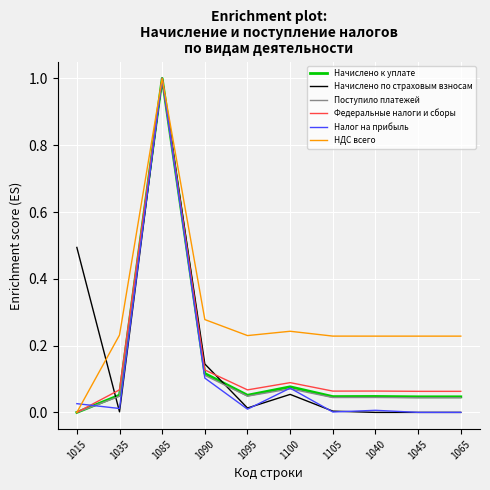

Is it true that Начислено к уплате equals 0.1 at 1065?

False